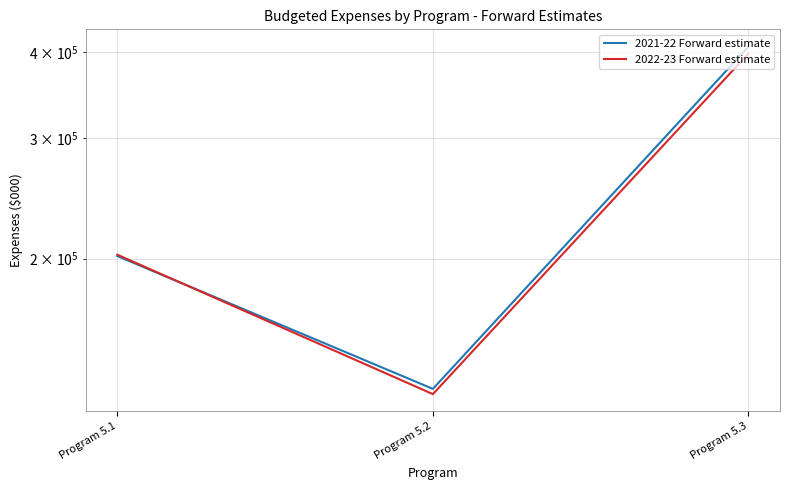

Between Program 5.3 and Program 5.2, which is larger?

Program 5.3